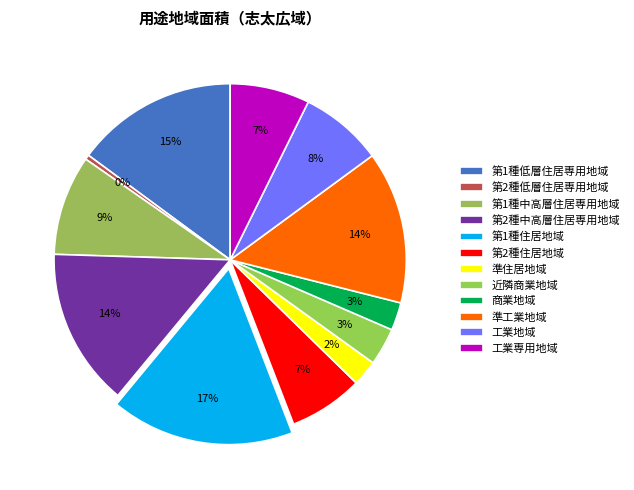

How many segments does this pie chart have?

12